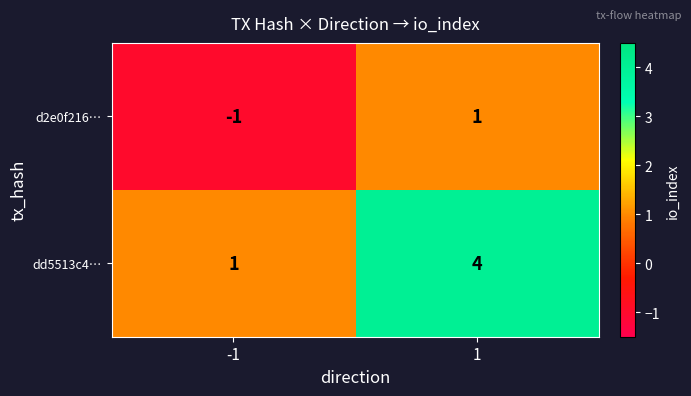

Which series has the largest total across all categories?

dd5513c4…